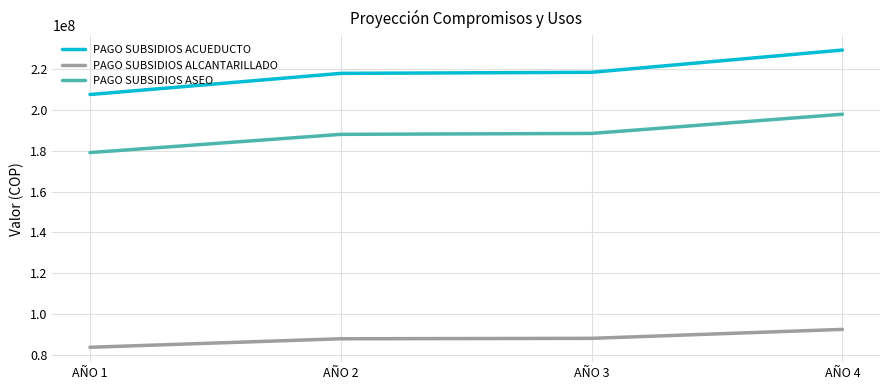

What is the smallest value displayed?

83575830